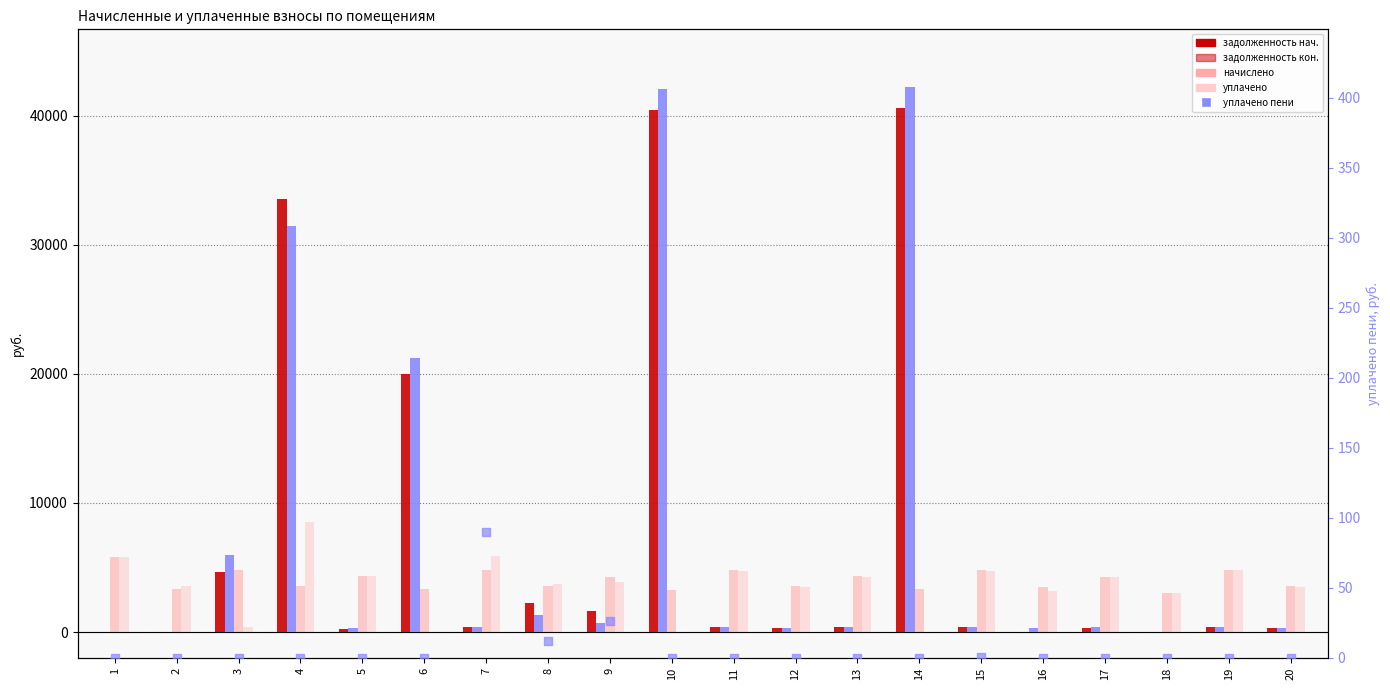

Which series reaches the maximum Y coordinate?

задолженность (кон.)